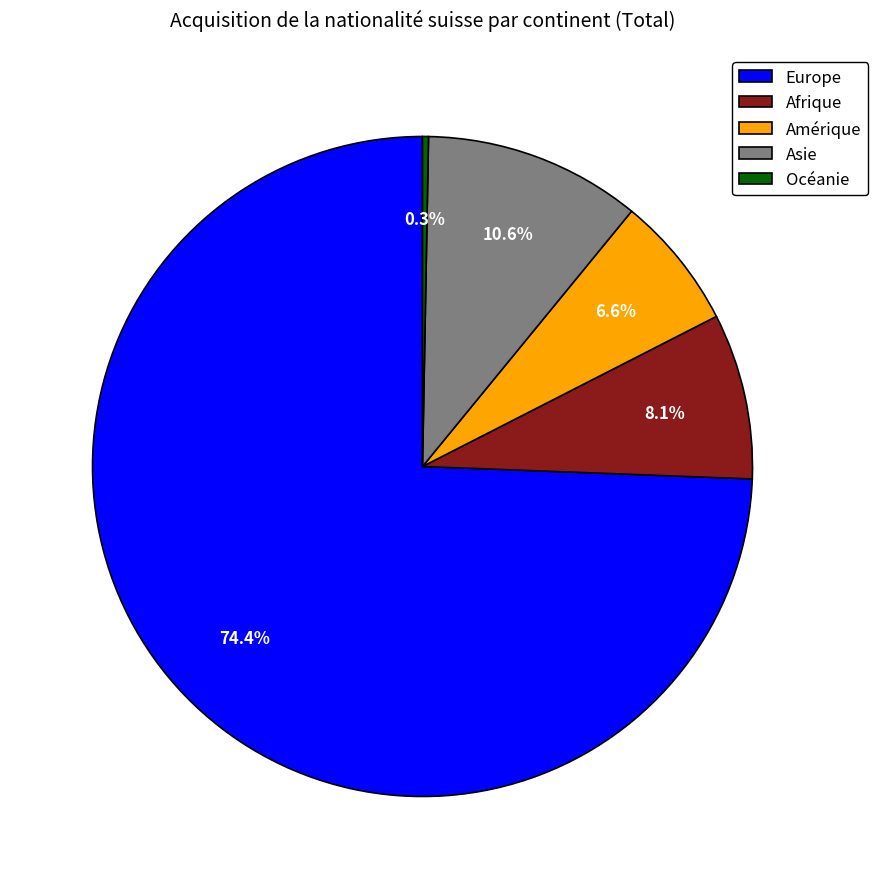

Which category accounts for the majority?

Europe